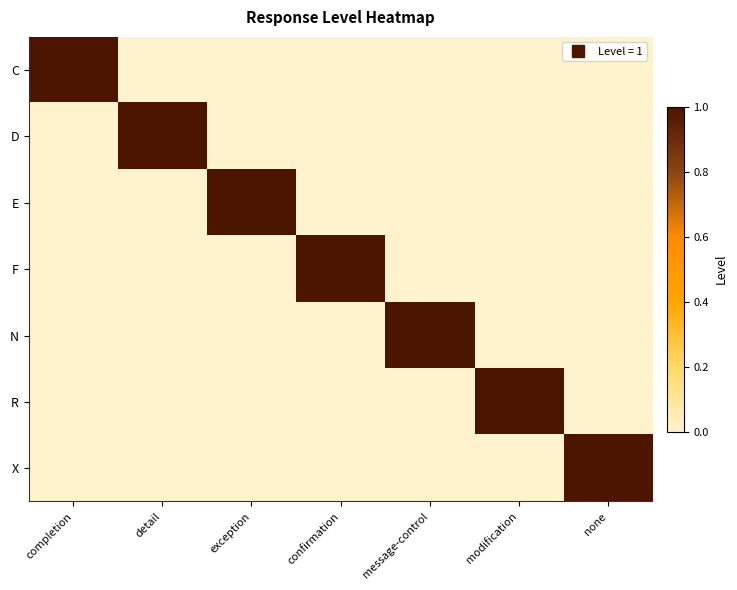

Reading right to left, what are all the values shown in this chart?

C: none=0	modification=0	message-control=0	confirmation=0	exception=0	detail=0	completion=1
D: none=0	modification=0	message-control=0	confirmation=0	exception=0	detail=1	completion=0
E: none=0	modification=0	message-control=0	confirmation=0	exception=1	detail=0	completion=0
F: none=0	modification=0	message-control=0	confirmation=1	exception=0	detail=0	completion=0
N: none=0	modification=0	message-control=1	confirmation=0	exception=0	detail=0	completion=0
R: none=0	modification=1	message-control=0	confirmation=0	exception=0	detail=0	completion=0
X: none=1	modification=0	message-control=0	confirmation=0	exception=0	detail=0	completion=0